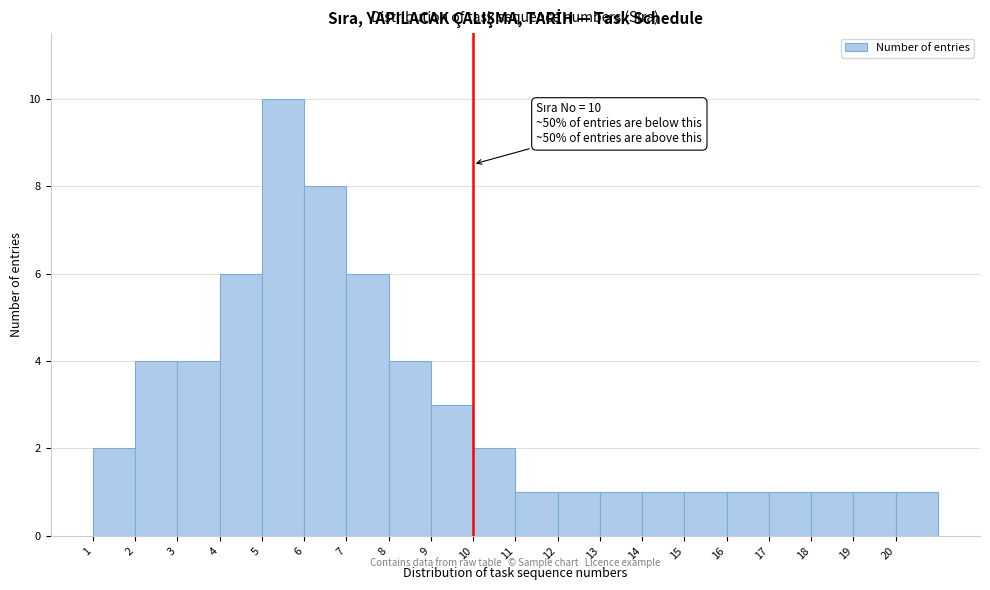

Over which range of the x-axis is the bar tallest?

5 to 6